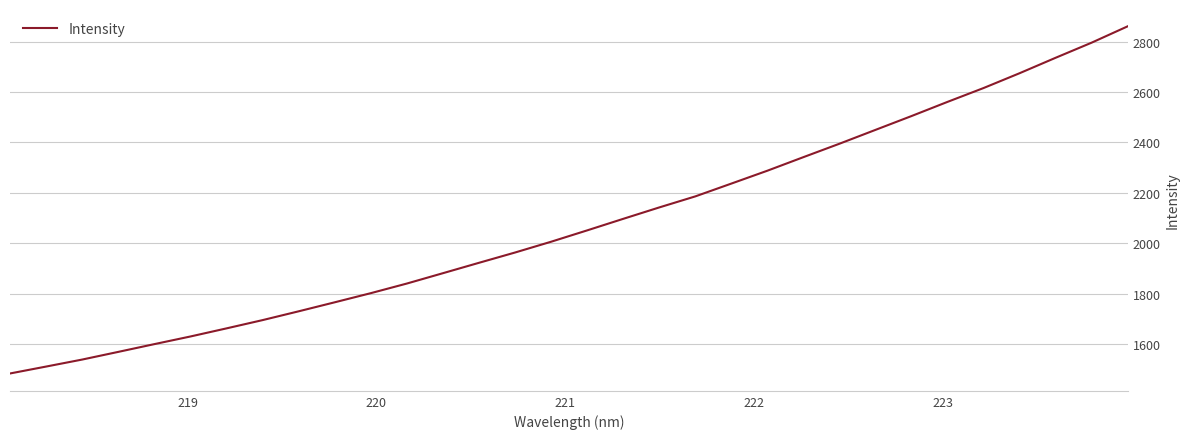

What is the average value?

2079.0